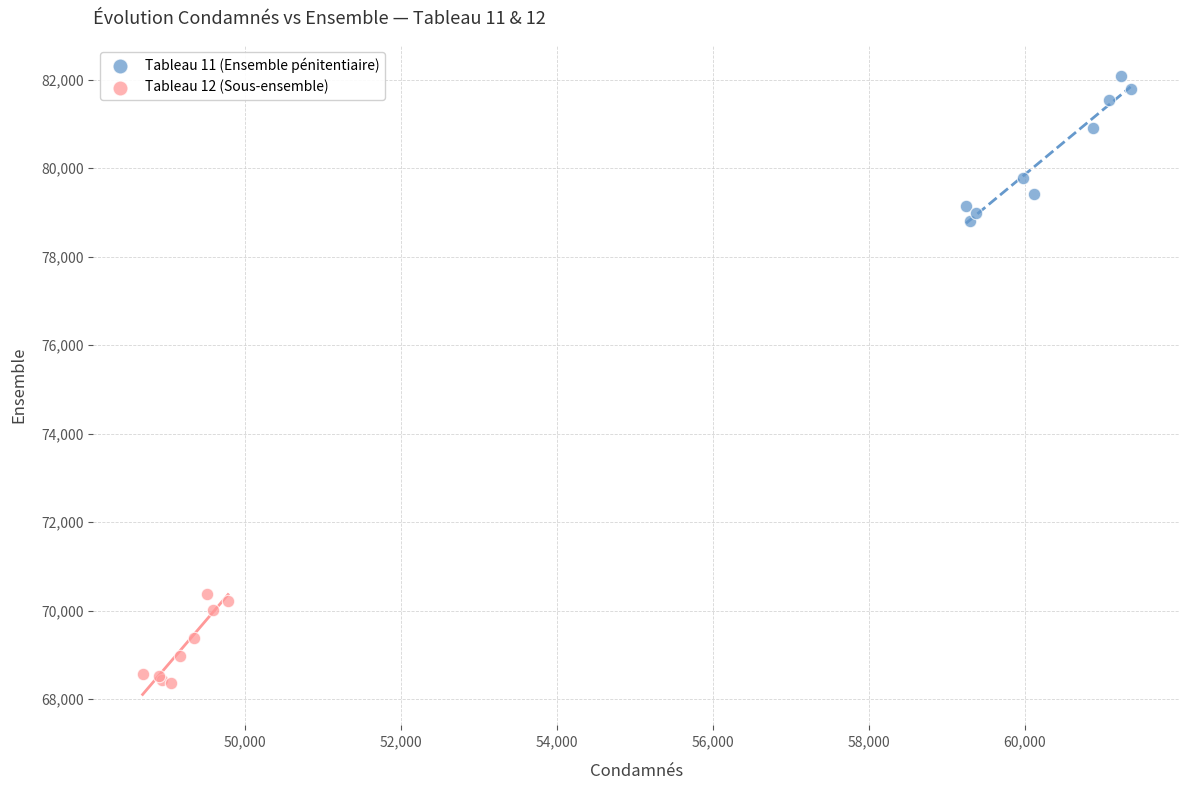

Which series contains the lowest Y value?

Tableau 12 (Sous-ensemble)